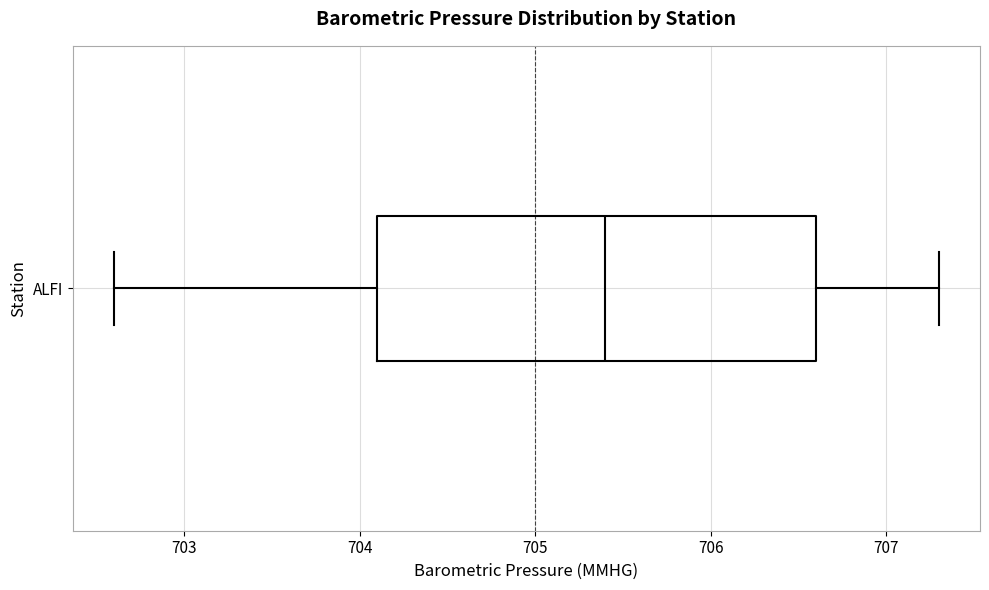

Read this box plot against the x-axis: the position of the median line, the range covered by the box, and the ends of both whiskers. The values are not printed on the chart, so give them approximately, as read against the axis.

median 705.4, box 704.1 to 706.6, whiskers 702.6 to 707.3